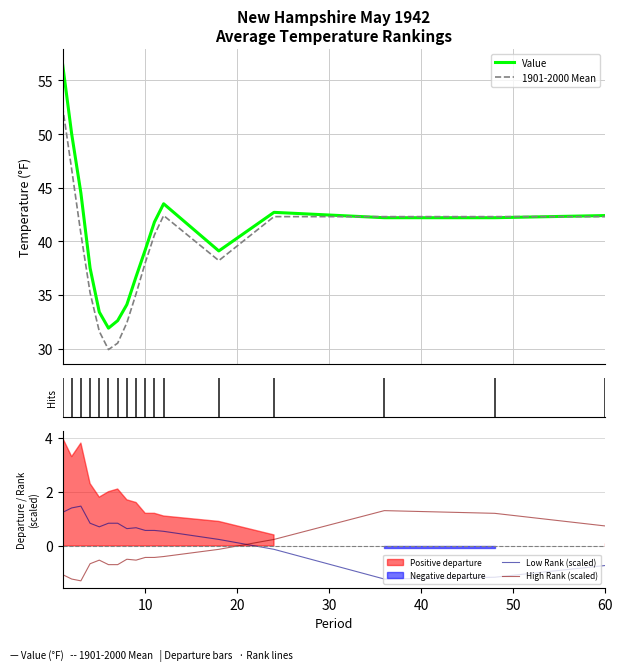

The value of Low Rank (scaled) at 60 is -0.4. True or false?

False